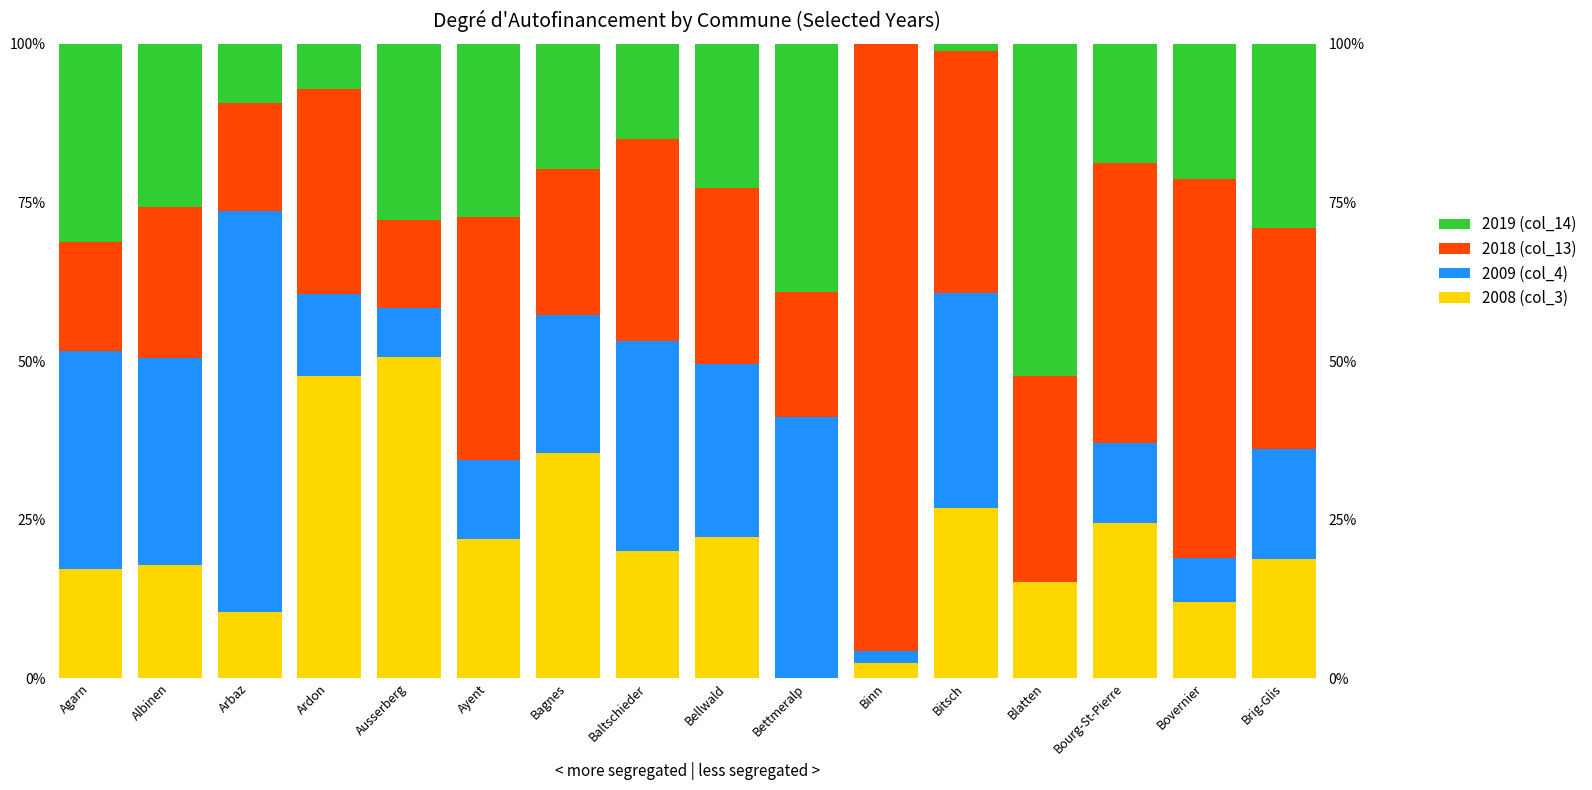

How many groups of bars are there?

16